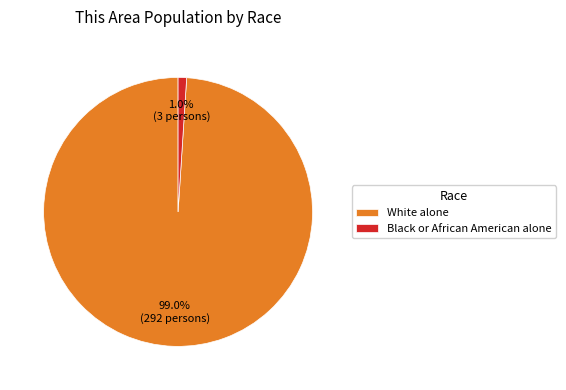

Rank the categories by value from lowest to highest.

Black or African American alone, White alone